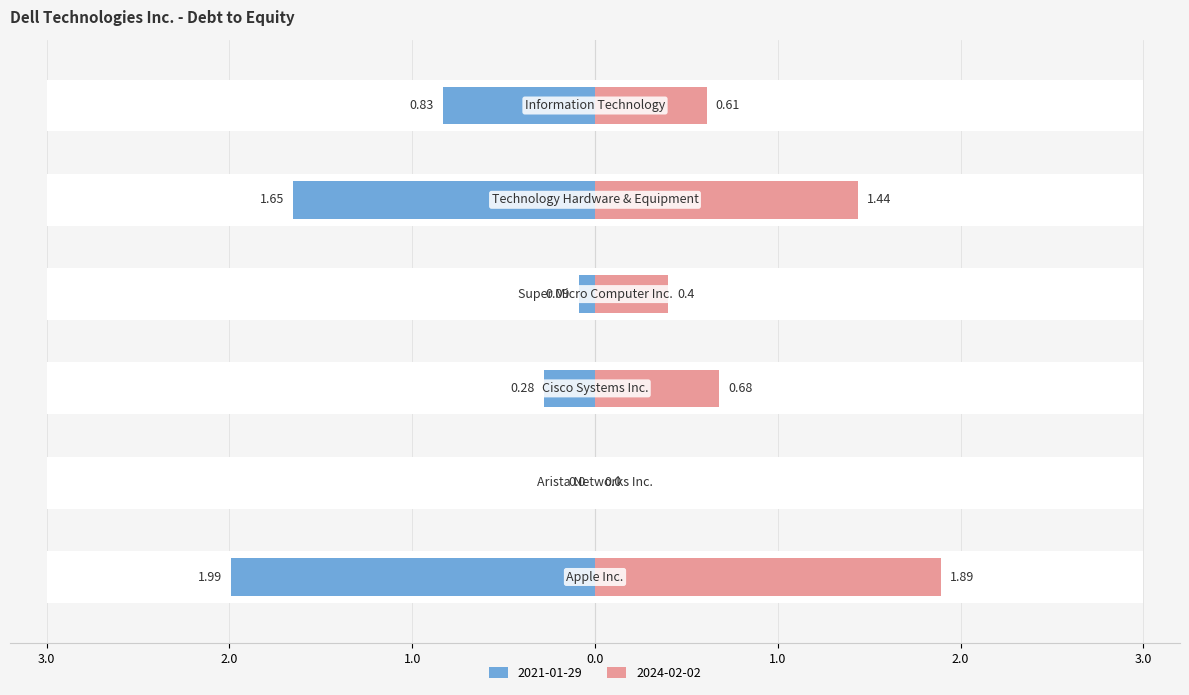

At how many categories does at least one series exceed 0?

5